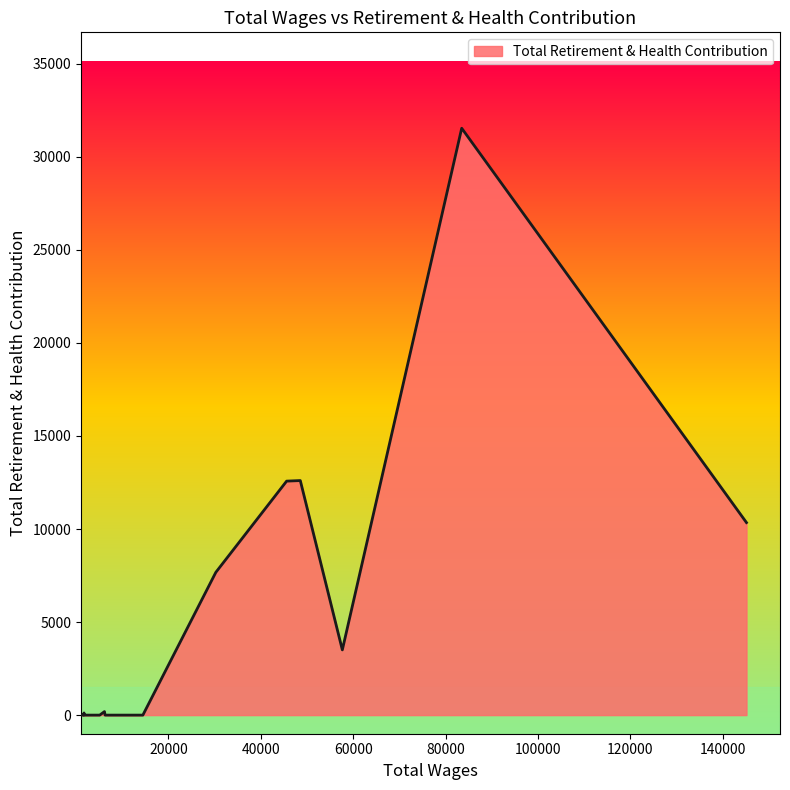

What is the maximum value shown in the chart?

31537